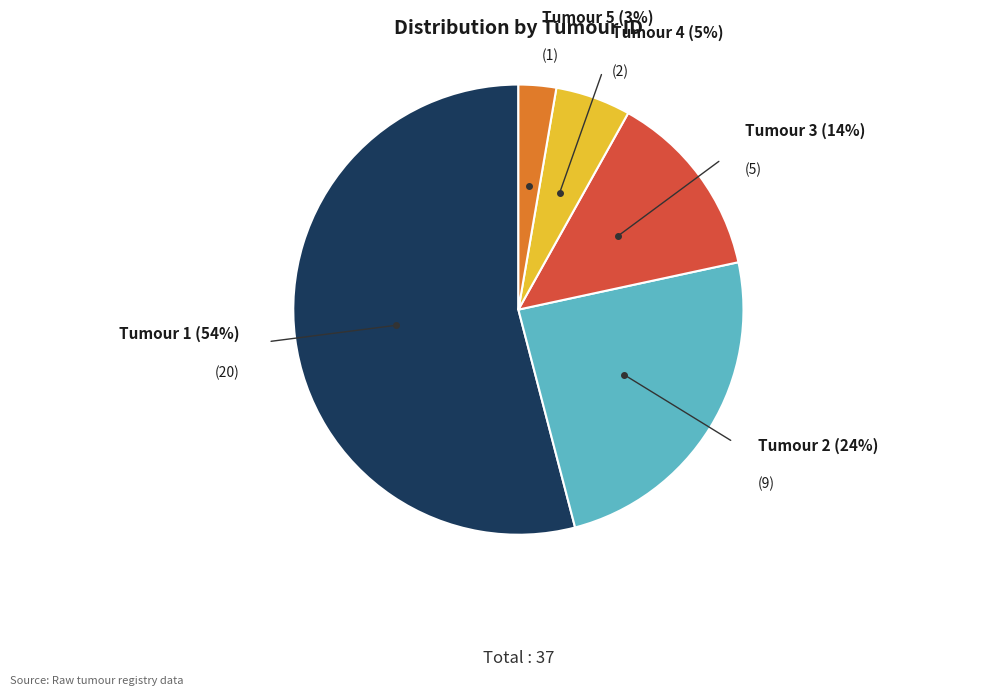

To the nearest percent, what is the average slice percentage?

20%